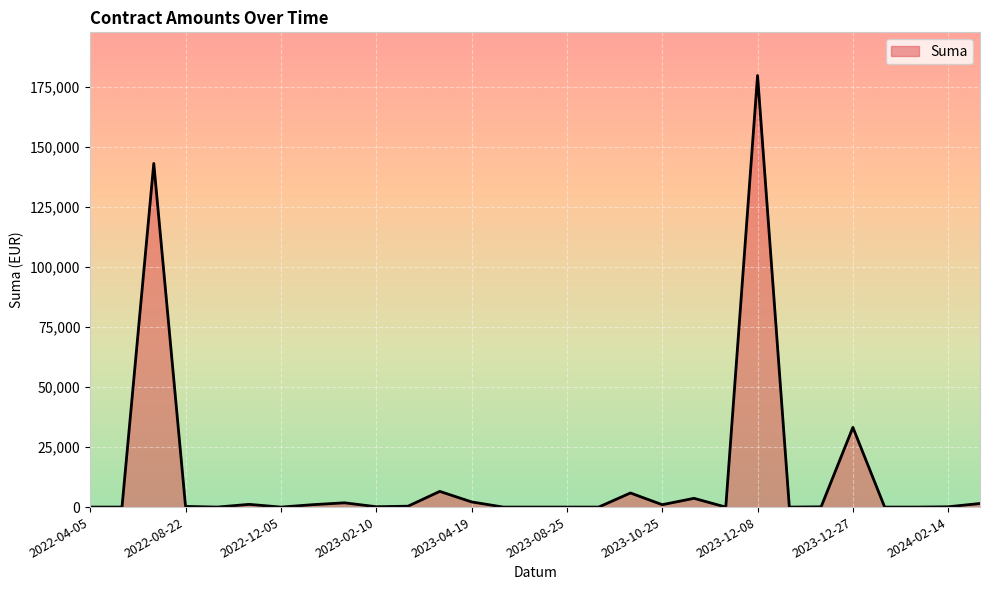

What is the greatest value displayed?

179738.2